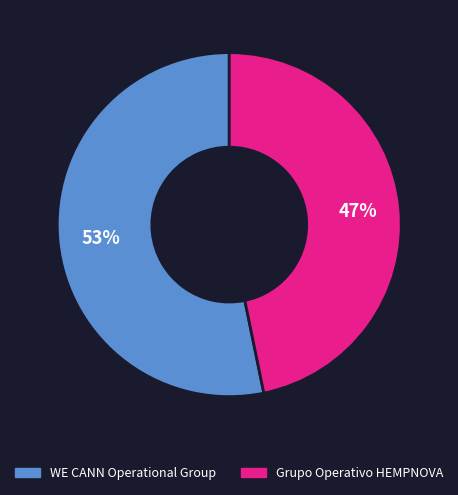

What percentage is the Grupo Operativo HEMPNOVA slice, to the nearest percent?

47%